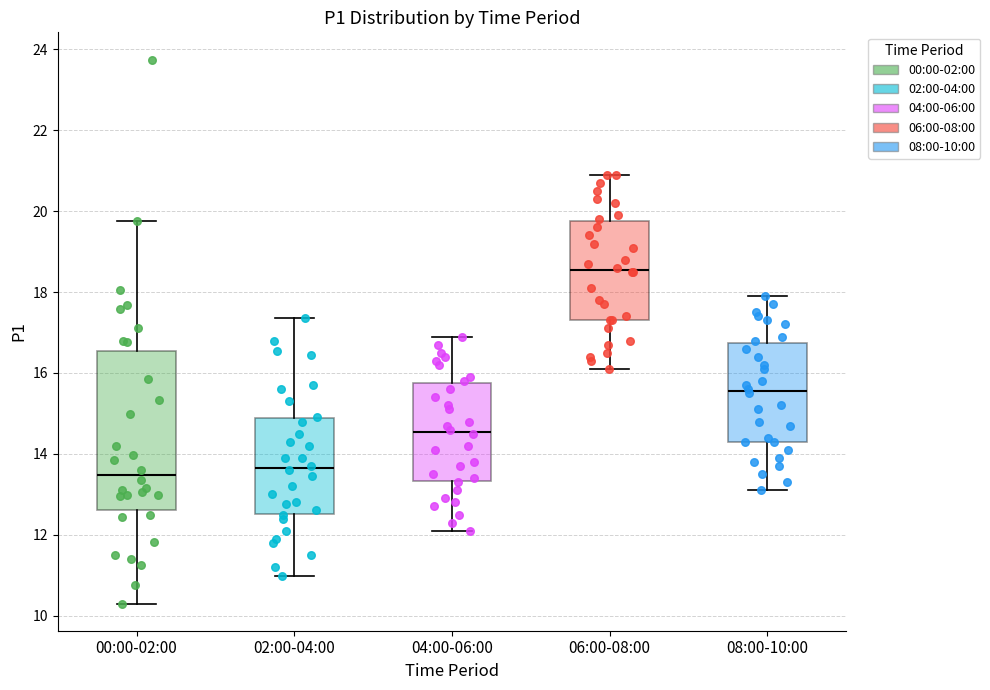

Which box has the highest median line?

06:00-08:00